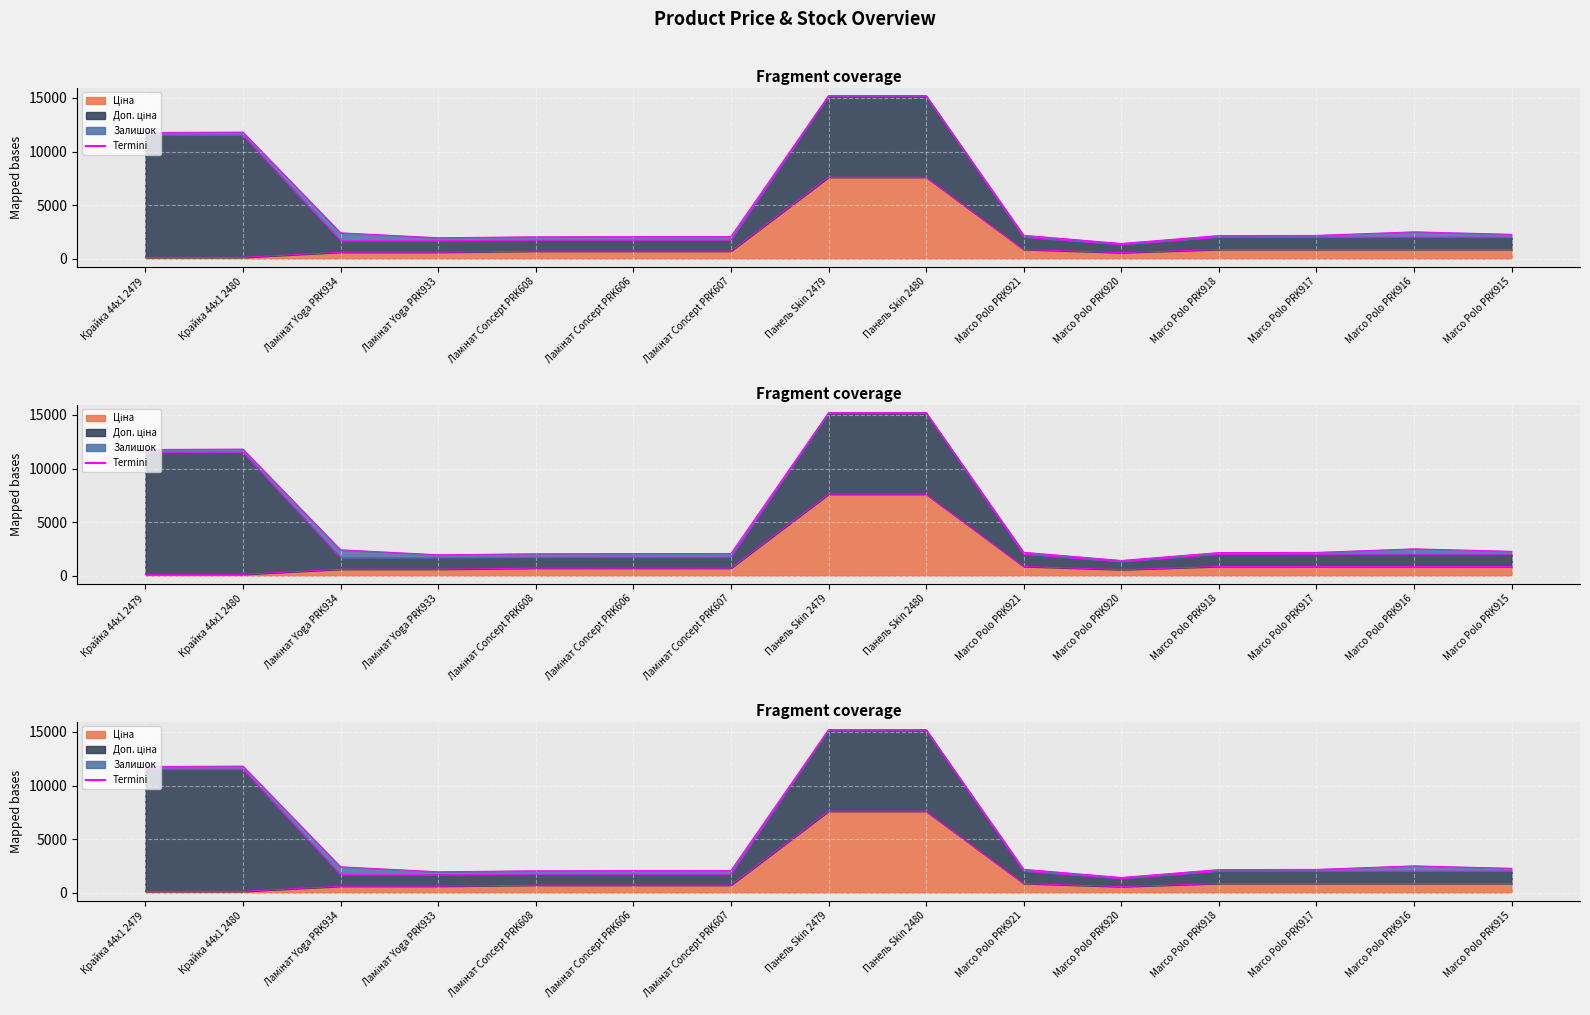

What is the label of the 10th point from the left?

Marco Polo PRK921